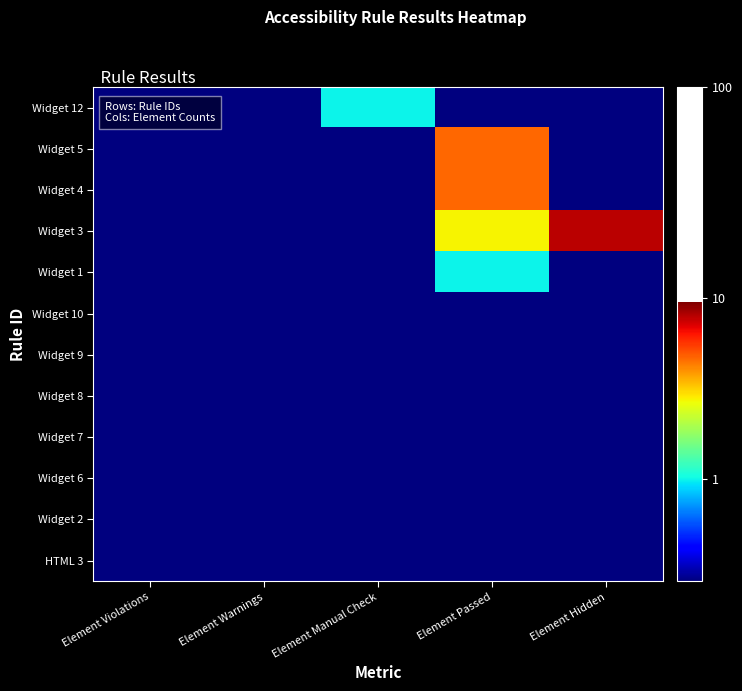

Between Element Manual Check and Element Passed, which is larger?

Element Manual Check